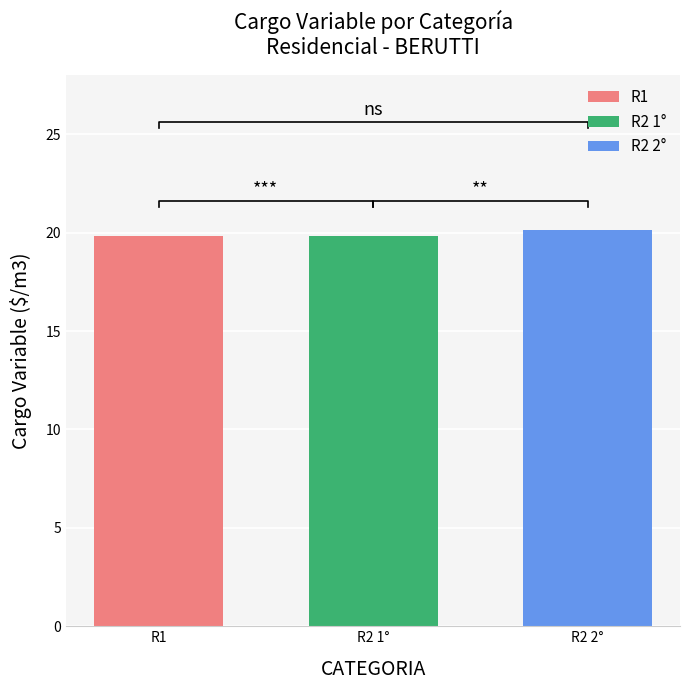

What is the label of the 3rd bar from the right?

R1